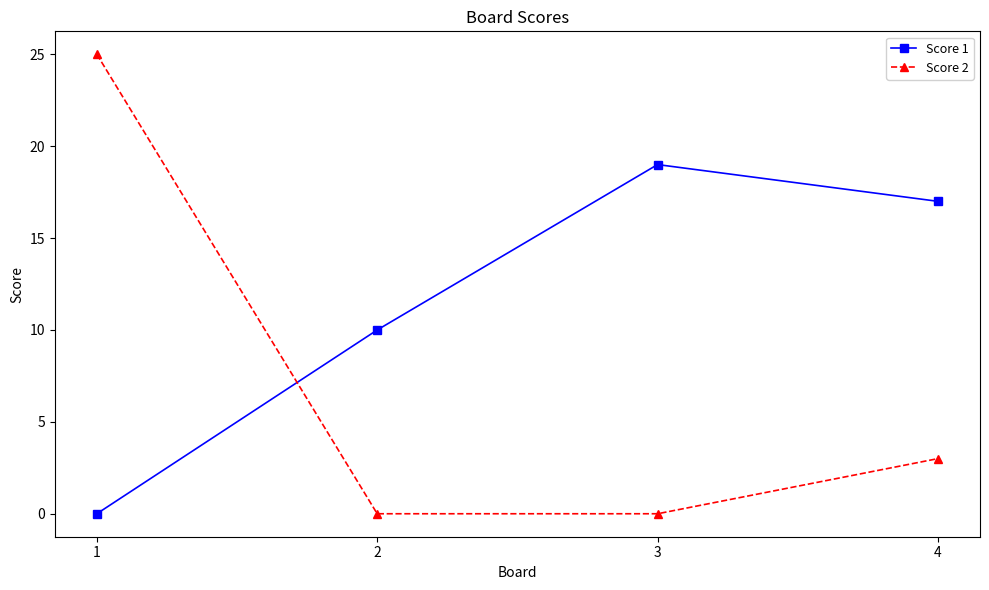

What value does the Score 2 series have at 4, to the nearest 5?

5